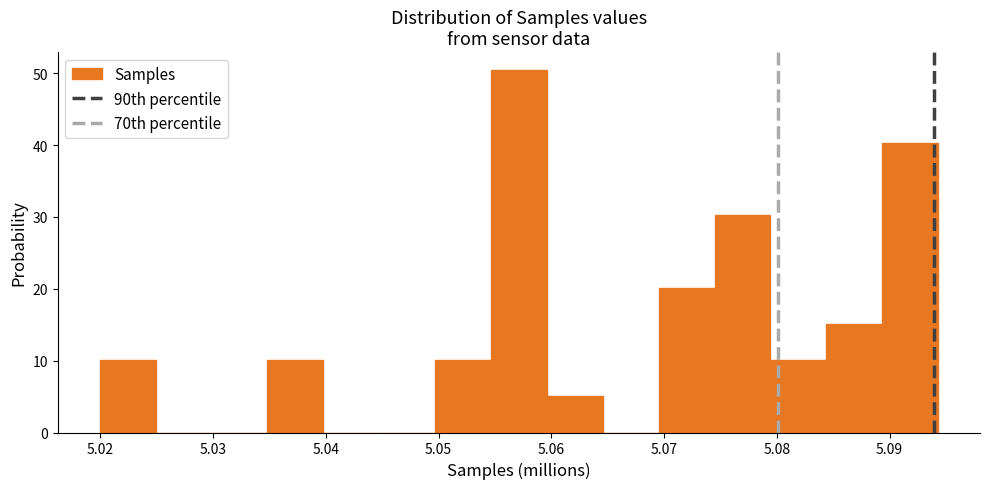

Reading left to right, list every bar in this chart as the range it spans on the x-axis followed by its height. Neither the bar edges nor the heights are printed on the chart, so give them approximately, as read against the axes.

5.020 to 5.025: 10
5.025 to 5.030: 0
5.030 to 5.035: 0
5.035 to 5.040: 10
5.040 to 5.045: 0
5.045 to 5.050: 0
5.050 to 5.055: 10
5.055 to 5.060: 50
5.060 to 5.065: 5
5.065 to 5.070: 0
5.070 to 5.074: 20
5.074 to 5.079: 30
5.079 to 5.084: 10
5.084 to 5.089: 15
5.089 to 5.094: 40